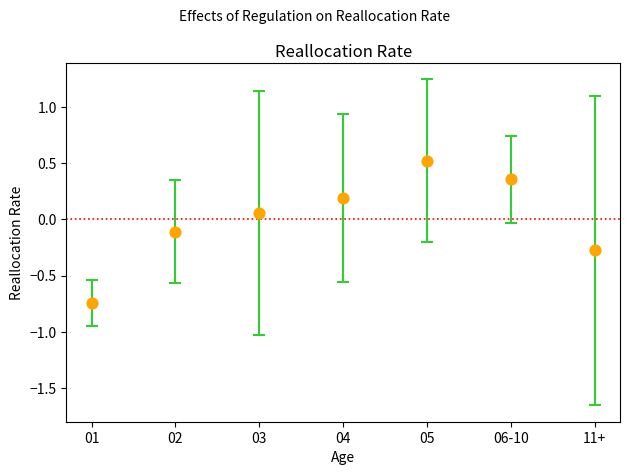

What is the range of Y values (max minus min)?

1.3